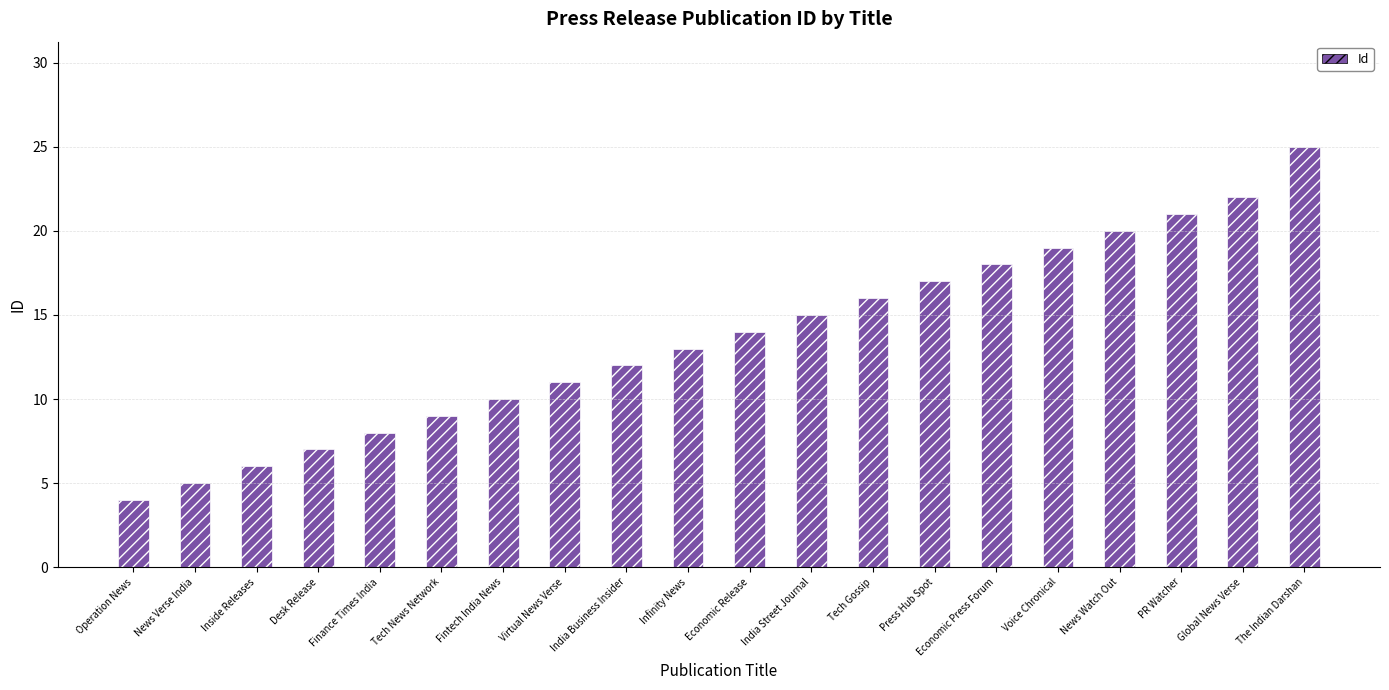

What is the label of the 11th bar from the right?

Infinity News